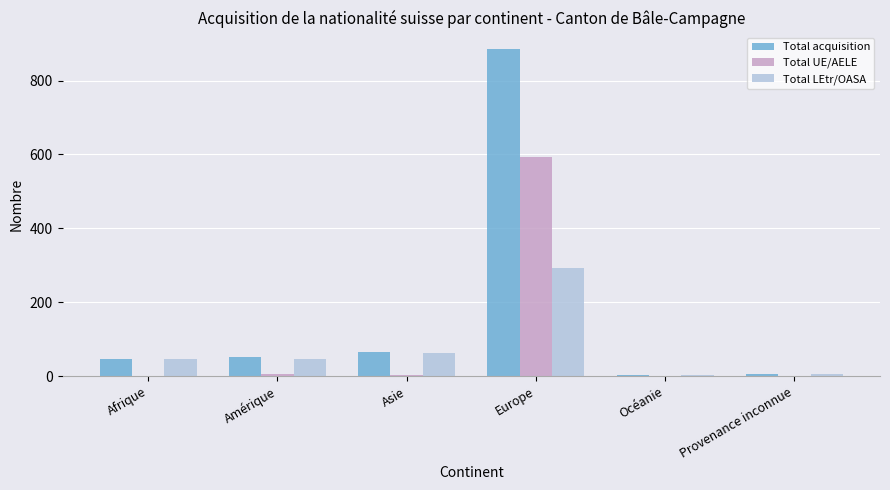

Which series has the largest range (max minus min)?

Total acquisition